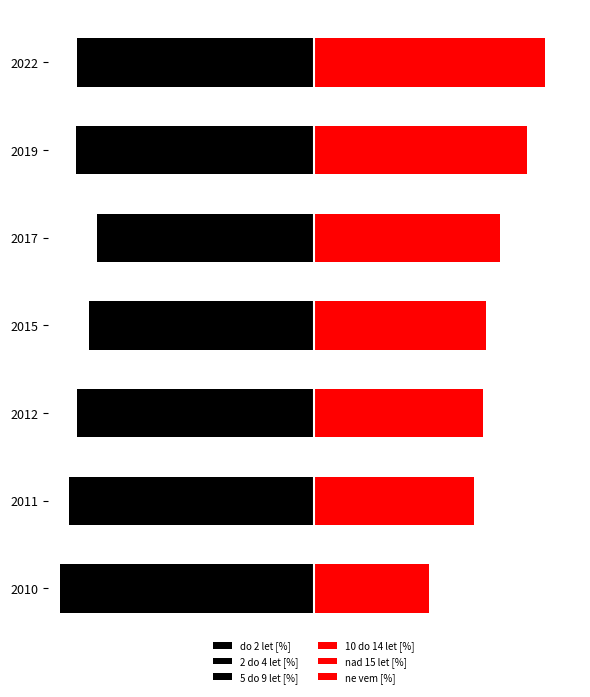

Which series changed the most between 2012 and 2022?

nad 15 let [%]